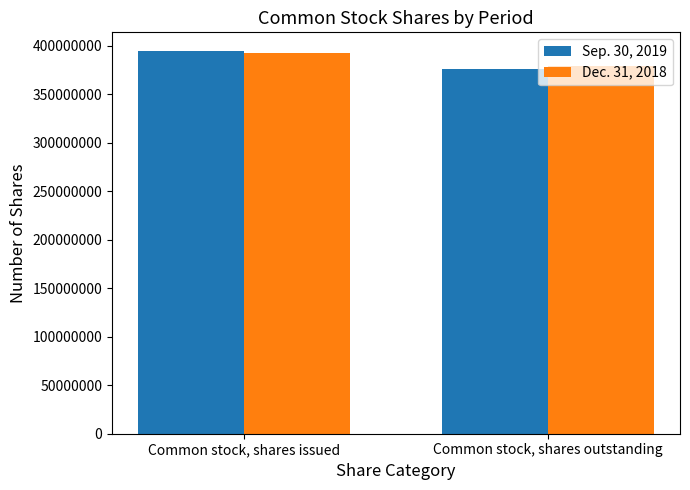

What is the sum of all Dec. 31, 2018 values?

771000000